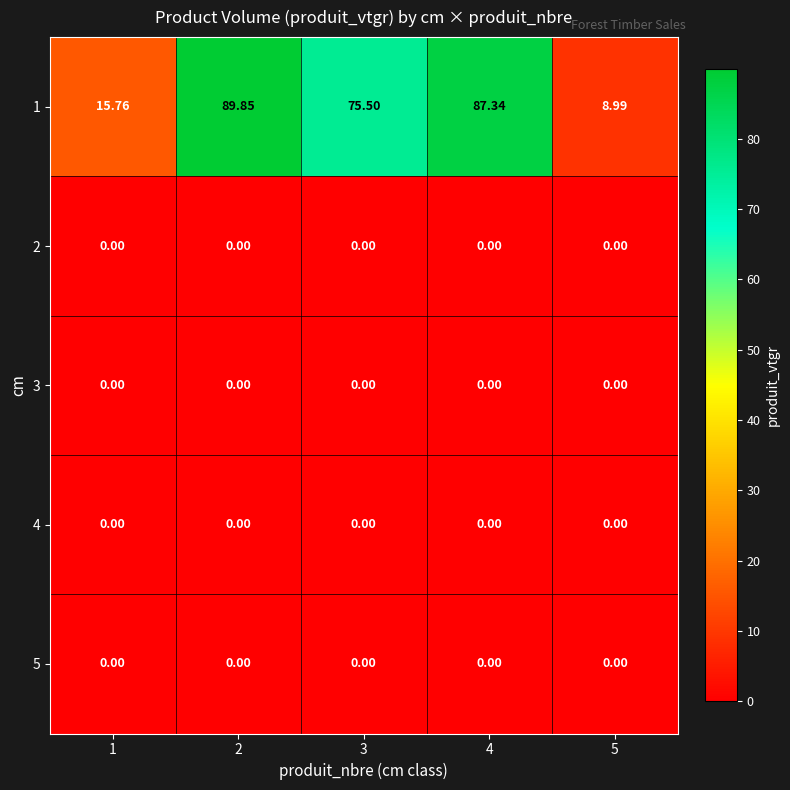

Reading right to left, extract all data points from this chart.

1: 5=9.0	4=87.3	3=75.5	2=89.8	1=15.8
2: 5=0.0	4=0.0	3=0.0	2=0.0	1=0.0
3: 5=0.0	4=0.0	3=0.0	2=0.0	1=0.0
4: 5=0.0	4=0.0	3=0.0	2=0.0	1=0.0
5: 5=0.0	4=0.0	3=0.0	2=0.0	1=0.0